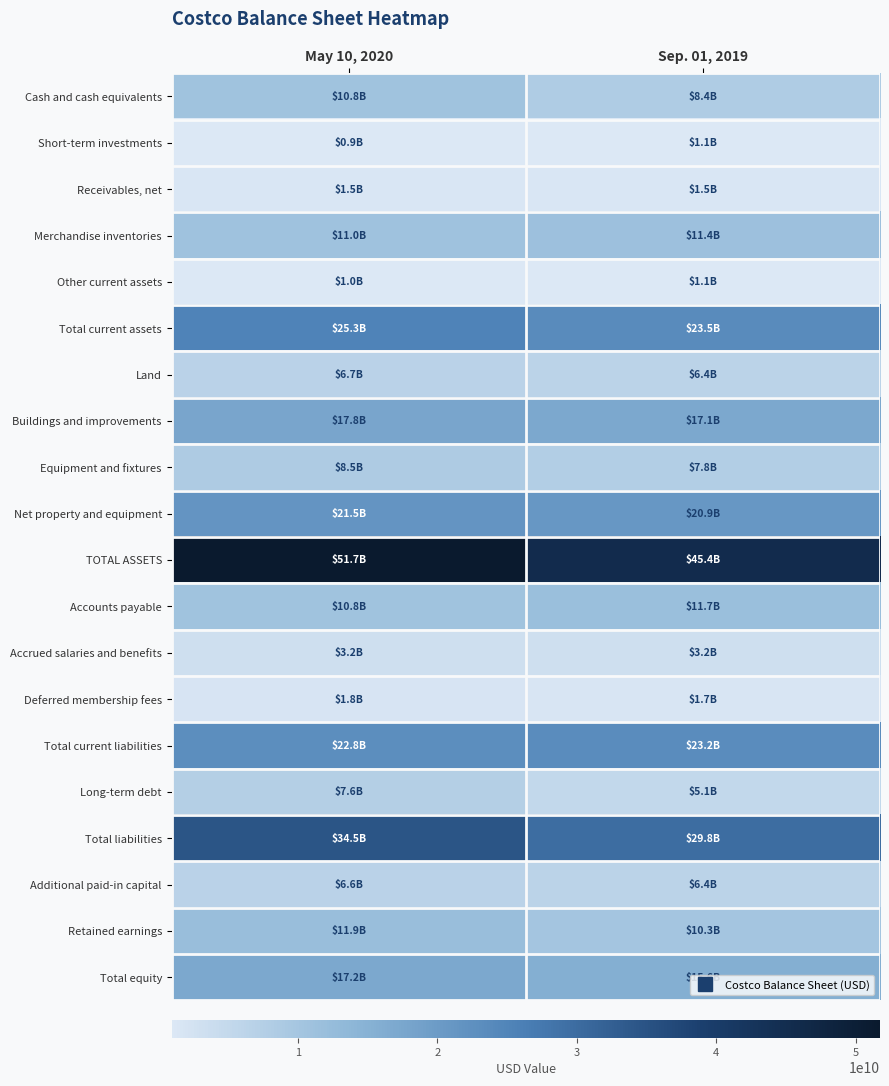

Reading left to right, transcribe all the data shown in this chart.

Cash and cash equivalents: May 10, 2020=10826000000	Sep. 01, 2019=8384000000
Short-term investments: May 10, 2020=948000000	Sep. 01, 2019=1060000000
Receivables, net: May 10, 2020=1507000000	Sep. 01, 2019=1535000000
Merchandise inventories: May 10, 2020=11010000000	Sep. 01, 2019=11395000000
Other current assets: May 10, 2020=963000000	Sep. 01, 2019=1111000000
Total current assets: May 10, 2020=25254000000	Sep. 01, 2019=23485000000
Land: May 10, 2020=6684000000	Sep. 01, 2019=6417000000
Buildings and improvements: May 10, 2020=17800000000	Sep. 01, 2019=17136000000
Equipment and fixtures: May 10, 2020=8549000000	Sep. 01, 2019=7801000000
Net property and equipment: May 10, 2020=21527000000	Sep. 01, 2019=20890000000
TOTAL ASSETS: May 10, 2020=51732000000	Sep. 01, 2019=45400000000
Accounts payable: May 10, 2020=10813000000	Sep. 01, 2019=11679000000
Accrued salaries and benefits: May 10, 2020=3246000000	Sep. 01, 2019=3176000000
Deferred membership fees: May 10, 2020=1832000000	Sep. 01, 2019=1711000000
Total current liabilities: May 10, 2020=22779000000	Sep. 01, 2019=23237000000
Long-term debt: May 10, 2020=7598000000	Sep. 01, 2019=5124000000
Total liabilities: May 10, 2020=34529000000	Sep. 01, 2019=29816000000
Additional paid-in capital: May 10, 2020=6593000000	Sep. 01, 2019=6417000000
Retained earnings: May 10, 2020=11883000000	Sep. 01, 2019=10258000000
Total equity: May 10, 2020=17203000000	Sep. 01, 2019=15584000000